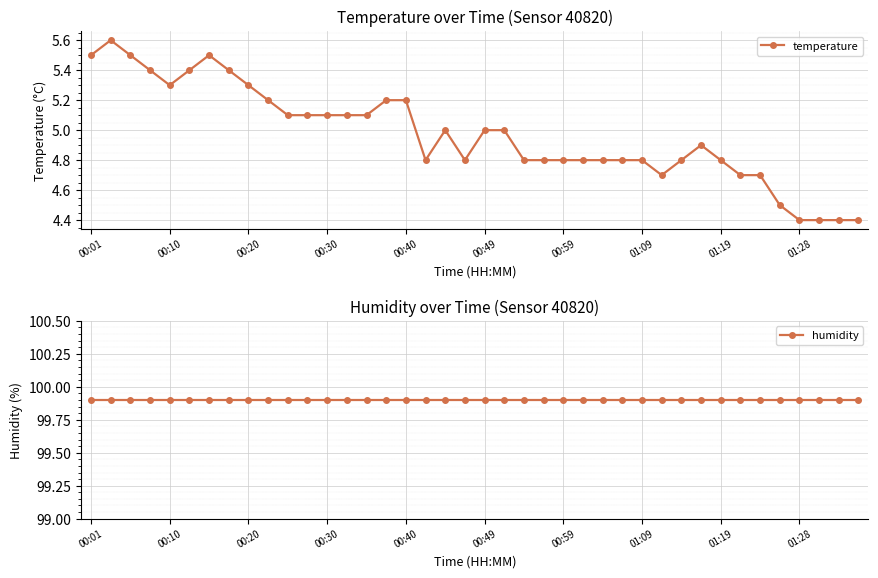

What is the minimum value for temperature?

4.4